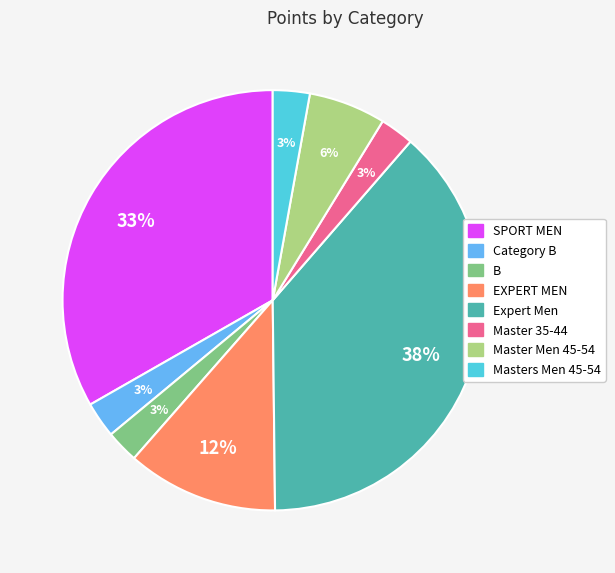

Is there a majority slice in this chart?

No